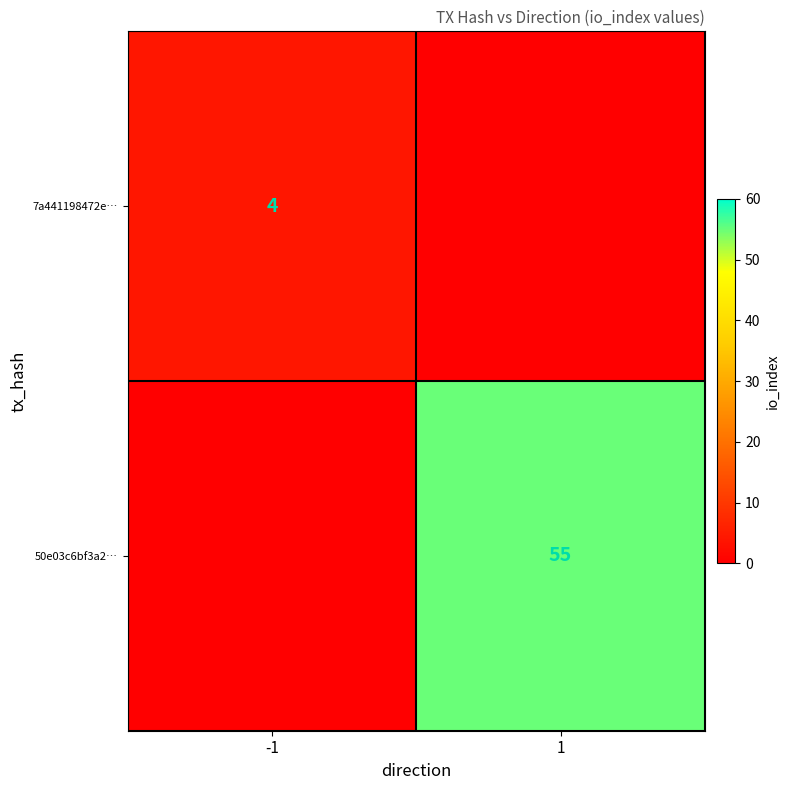

Which category has the lowest value across all series?

1